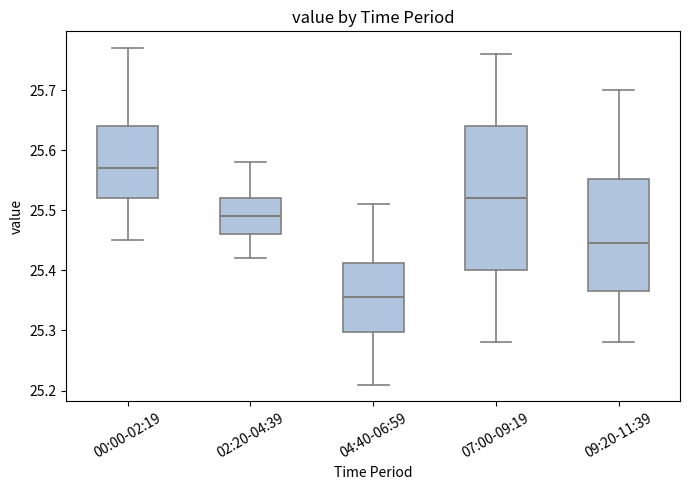

Comparing the boxes themselves (not the whiskers), which one is the tallest?

07:00-09:19